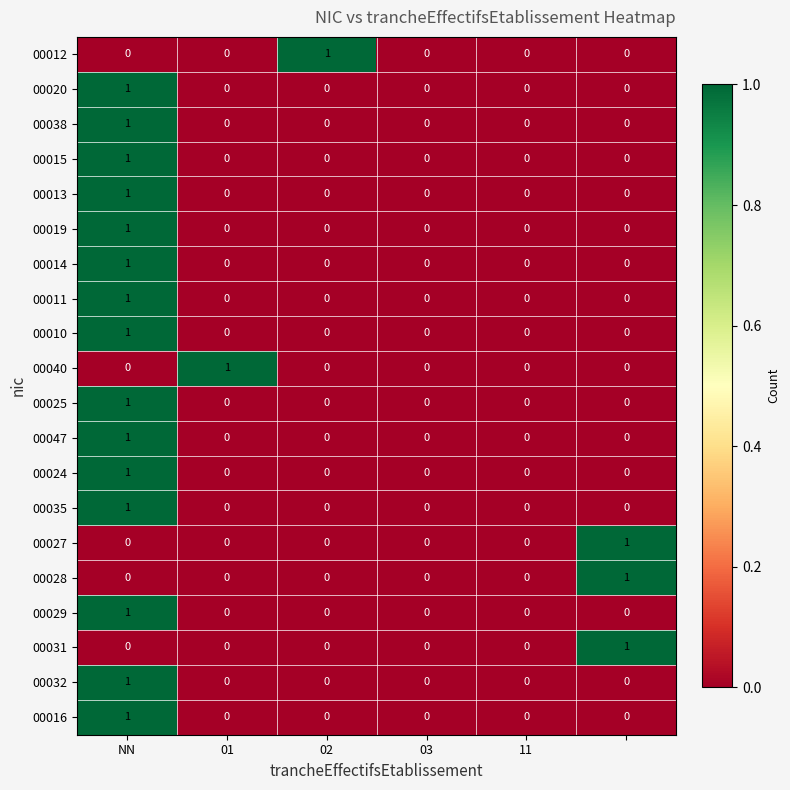

How many 00013 values are between 0 and 1?

6